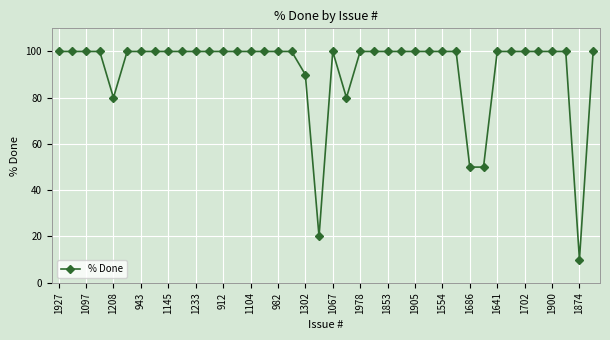

True or false: the data has more than 0 interior local peaks.

True